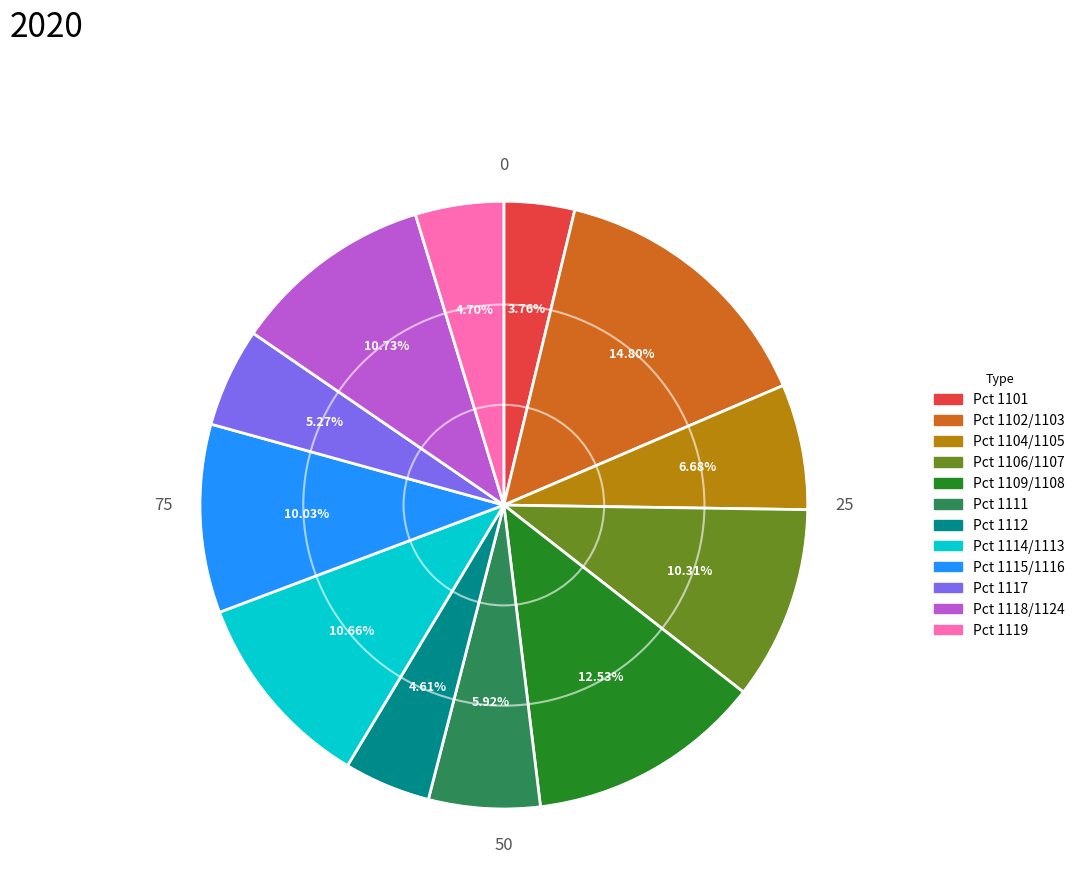

Between Pct 1109/1108 and Pct 1114/1113, which is larger?

Pct 1109/1108